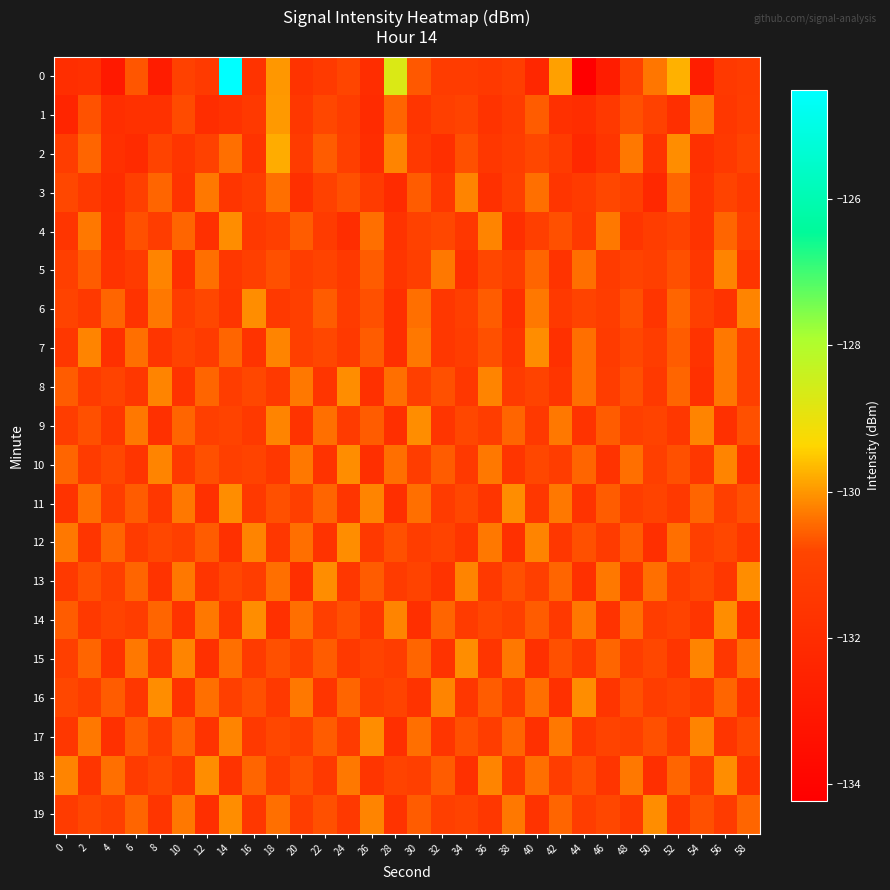

What is the total value across all series at 4?

-2627.1